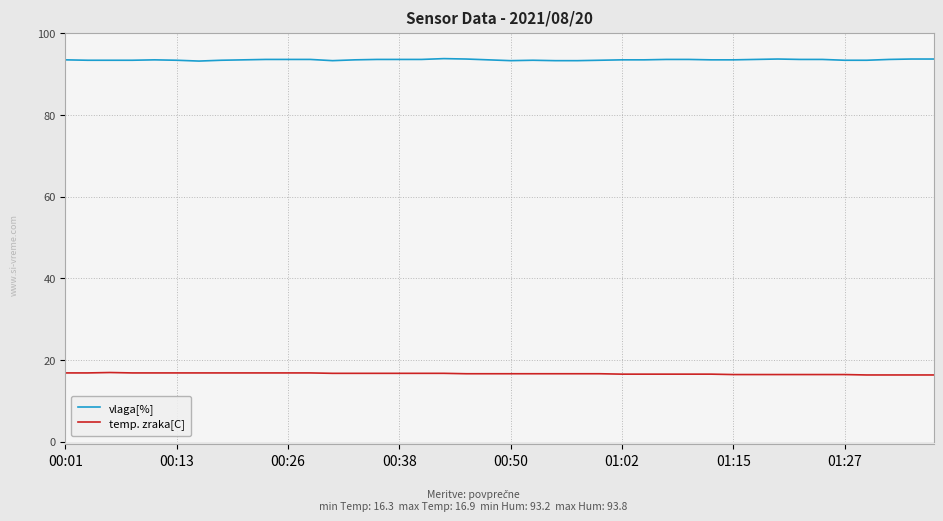

What is the average value of the vlaga[%] series?

93.5